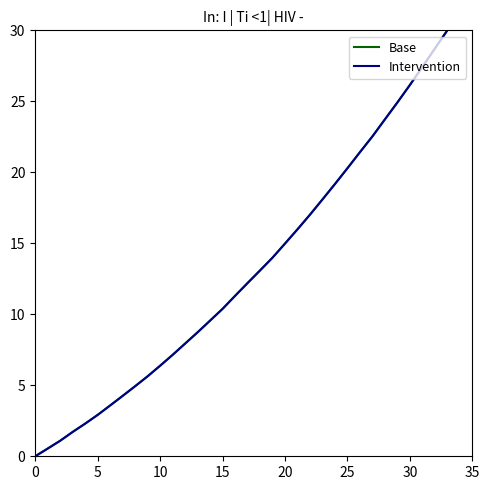

What is the label of the 2nd point from the right?

32